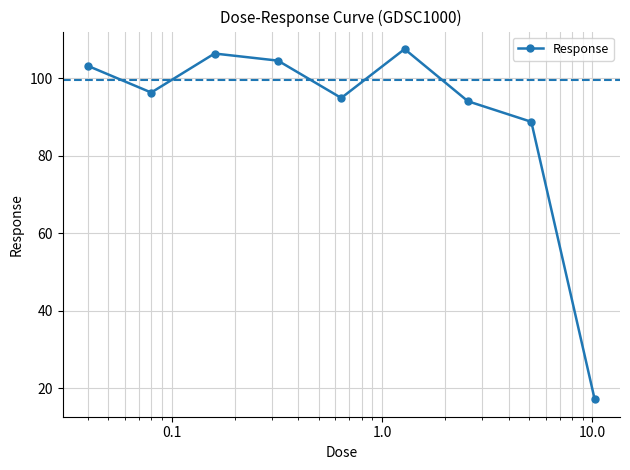

Reading left to right, transcribe all the data shown in this chart.

103.3	96.4	106.4	104.6	95.0	107.6	94.1	88.8	17.2